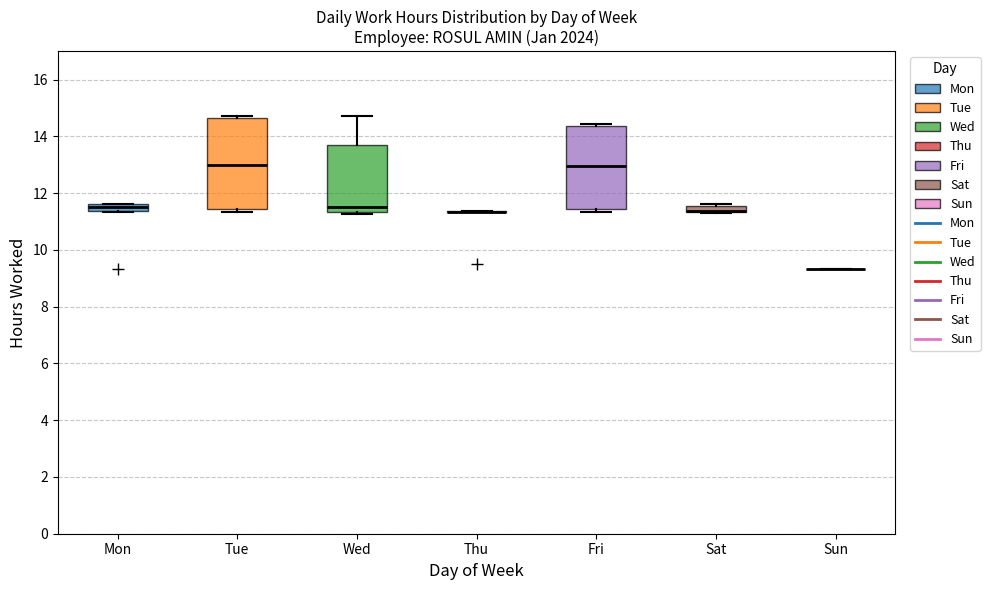

Which box is the tallest, from its lower edge to its upper edge?

Tue